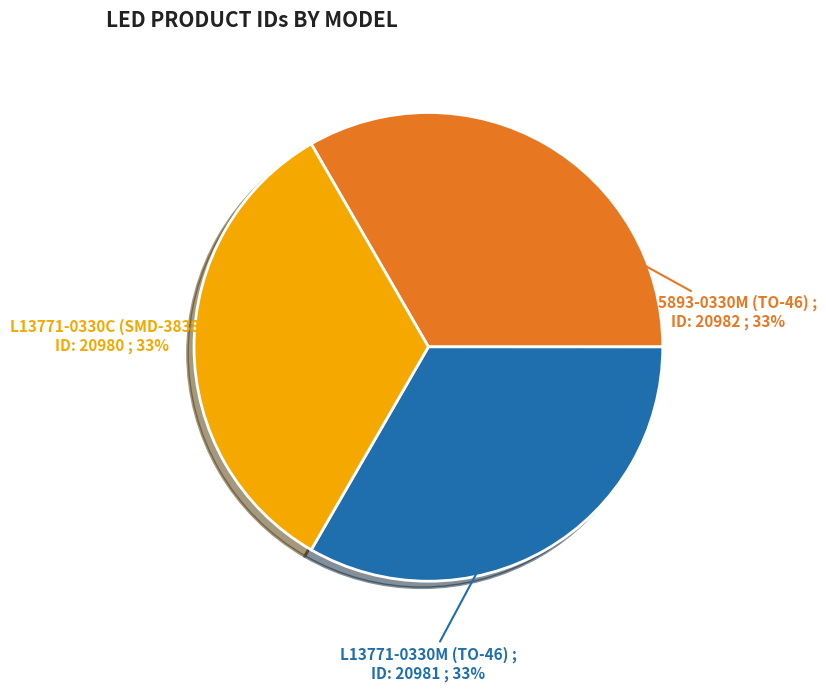

How many segments does this pie chart have?

3